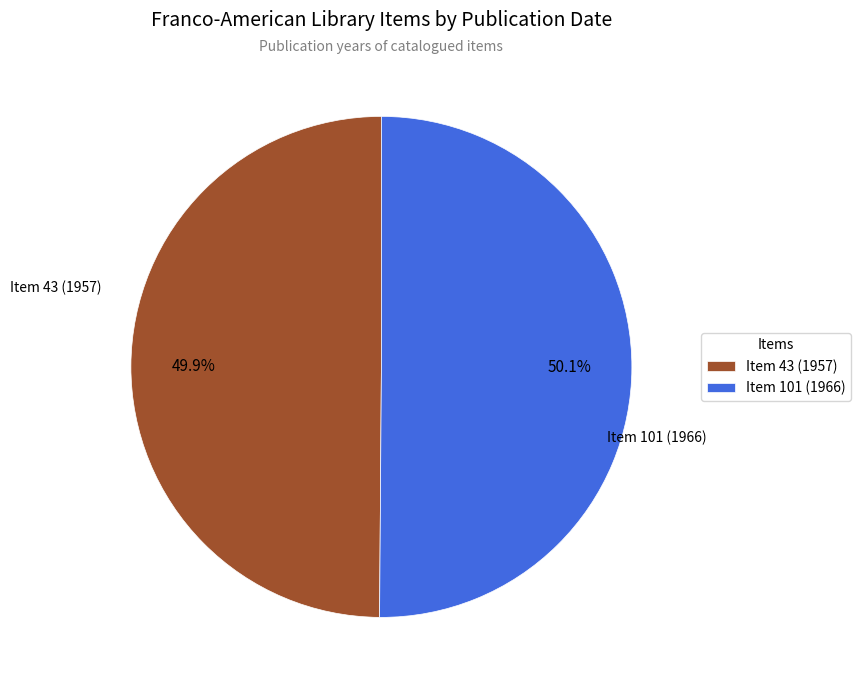

How many segments does this pie chart have?

2